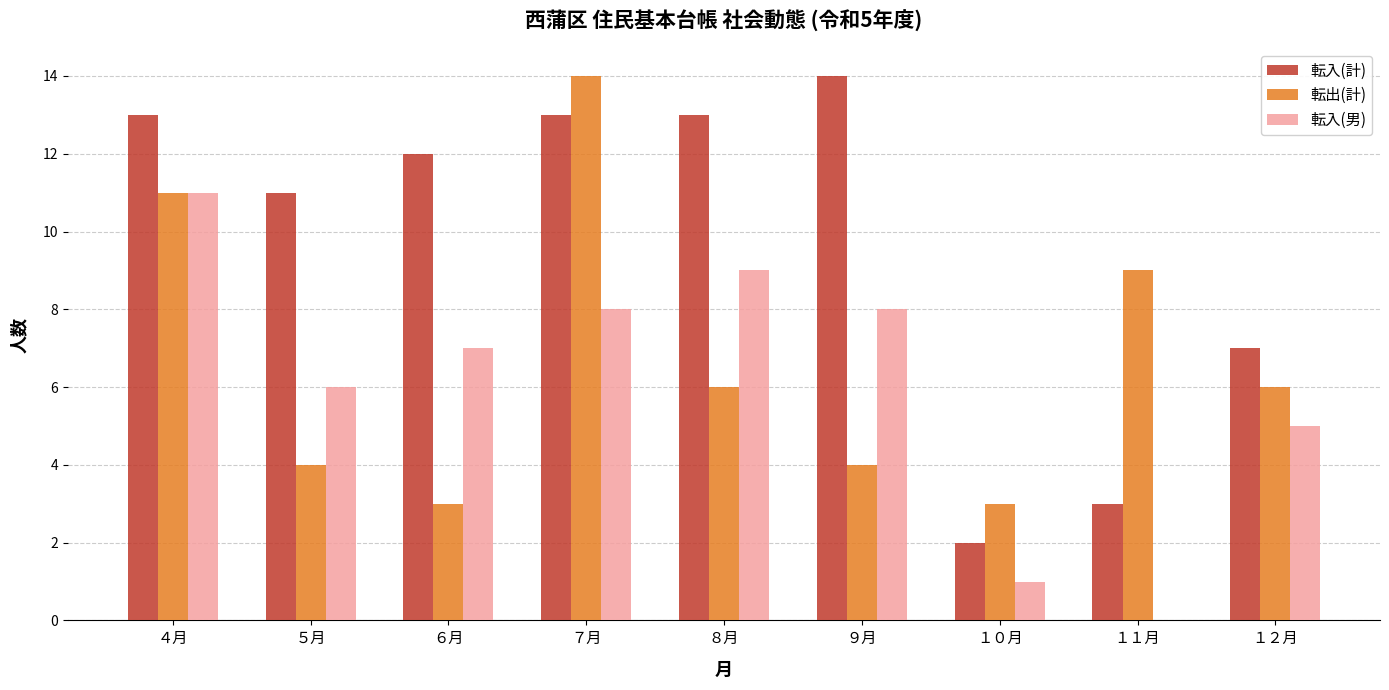

The value of 転出(計) at ６月 is 5. True or false?

False